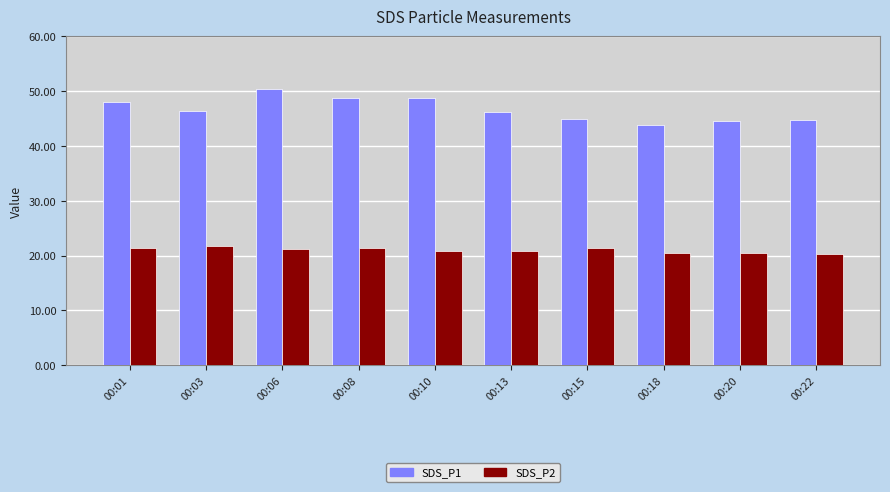

True or false: SDS_P2 has a value of 20.8 at 00:13.

True